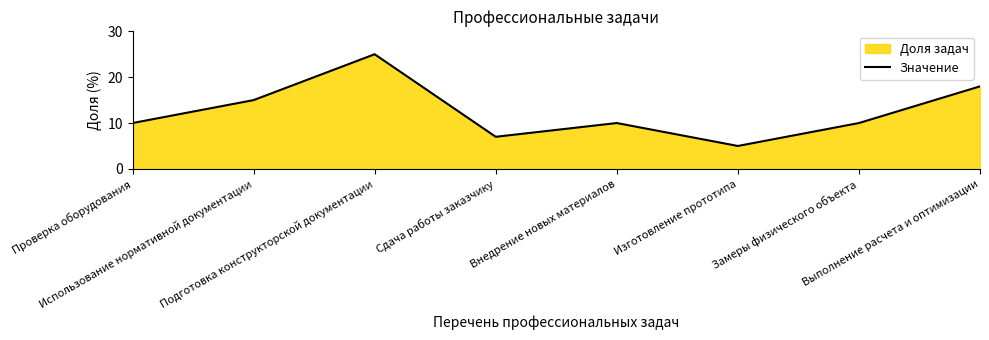

What position from the right is Изготовление прототипа?

3